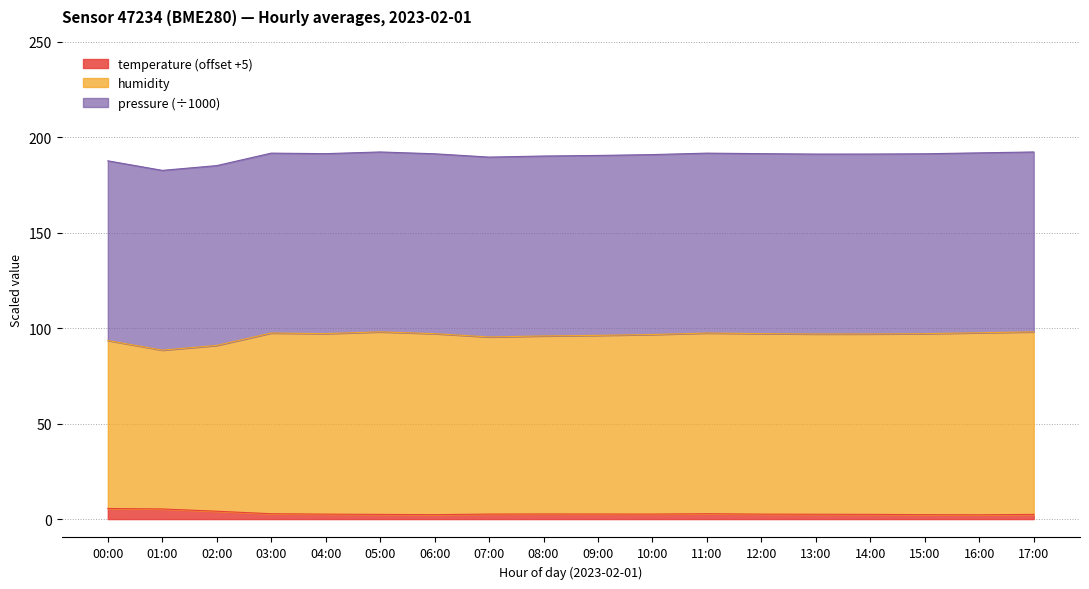

Does the chart have visible grid lines?

Yes